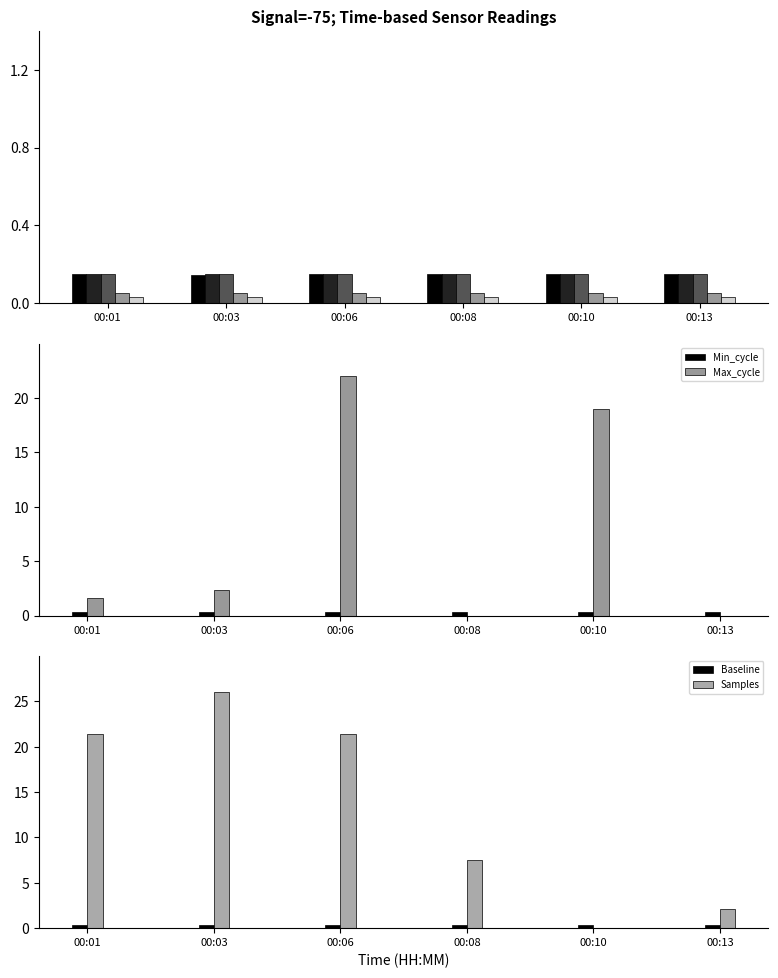

What is the difference between the Samples values at 00:01 and 00:03?

4.6